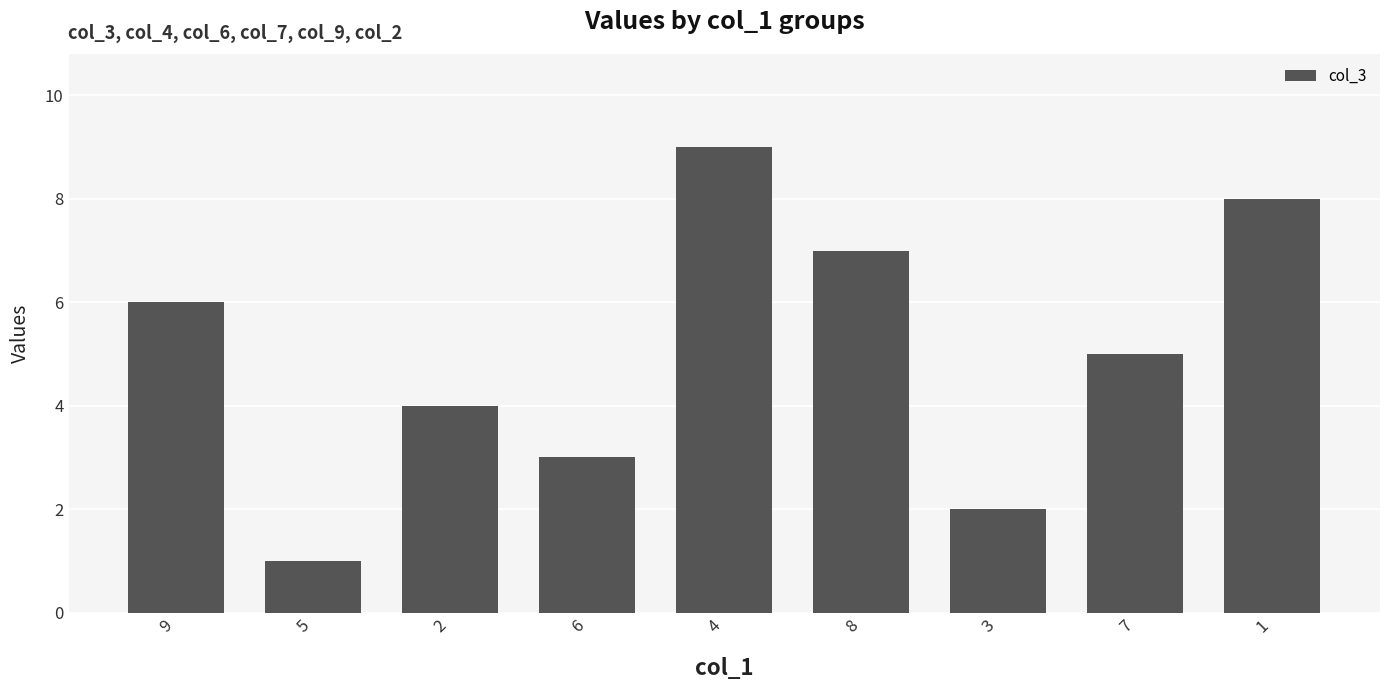

Rank the categories by value from lowest to highest.

5, 3, 6, 2, 7, 9, 8, 1, 4